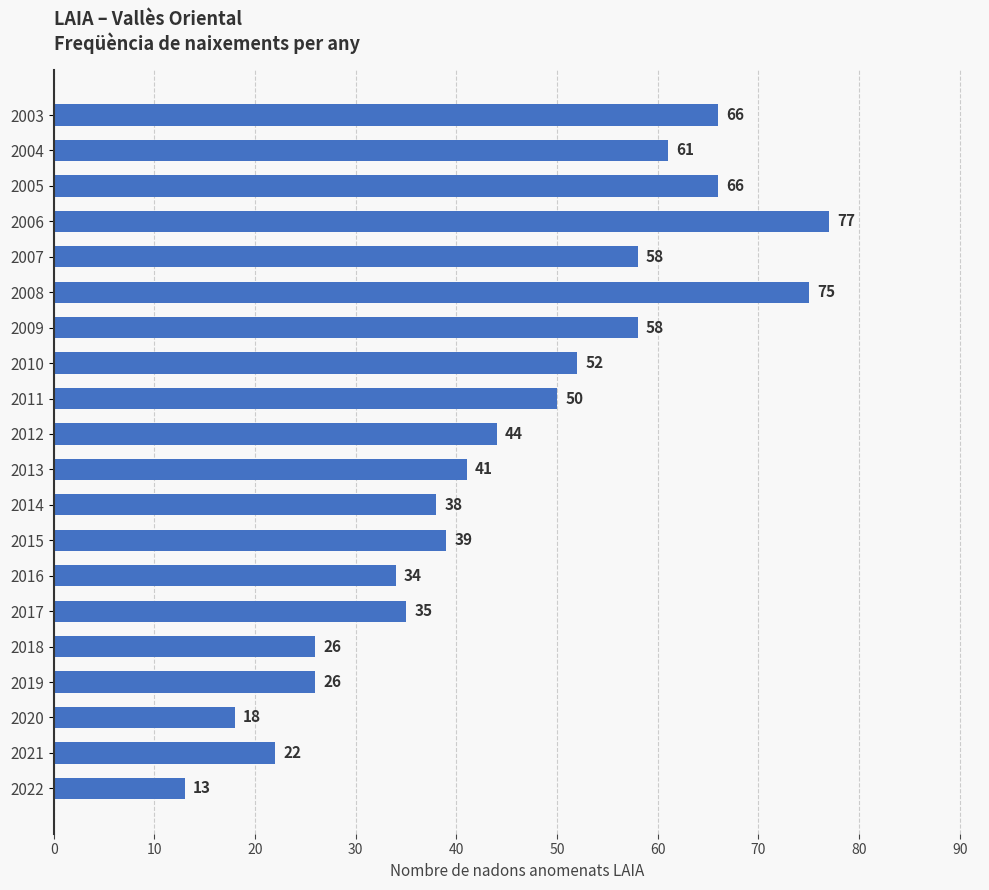

Reading bottom to top, transcribe all the data shown in this chart.

13	22	18	26	26	35	34	39	38	41	44	50	52	58	75	58	77	66	61	66